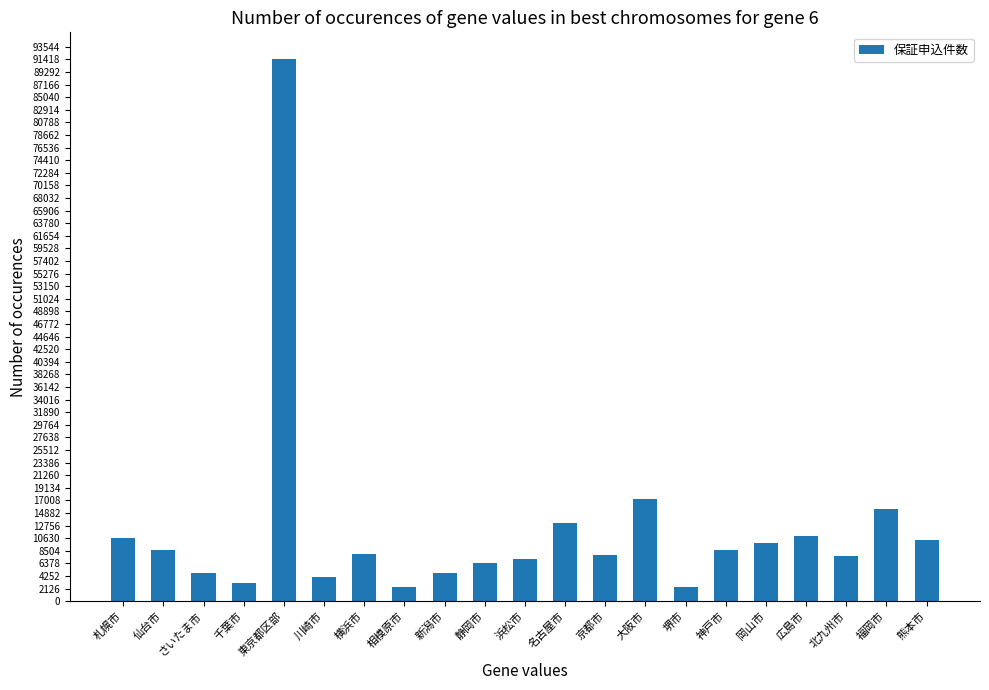

What is the greatest value displayed?

91425